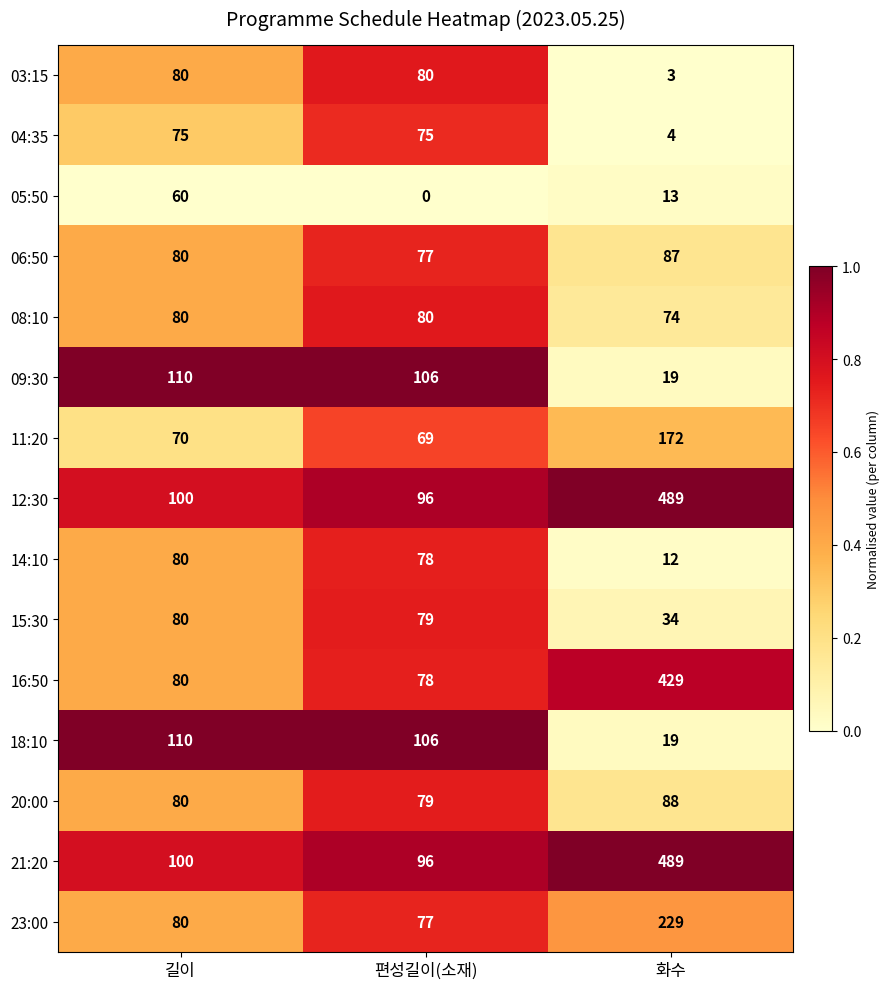

Which category has the lowest value across all series?

편성길이(소재)